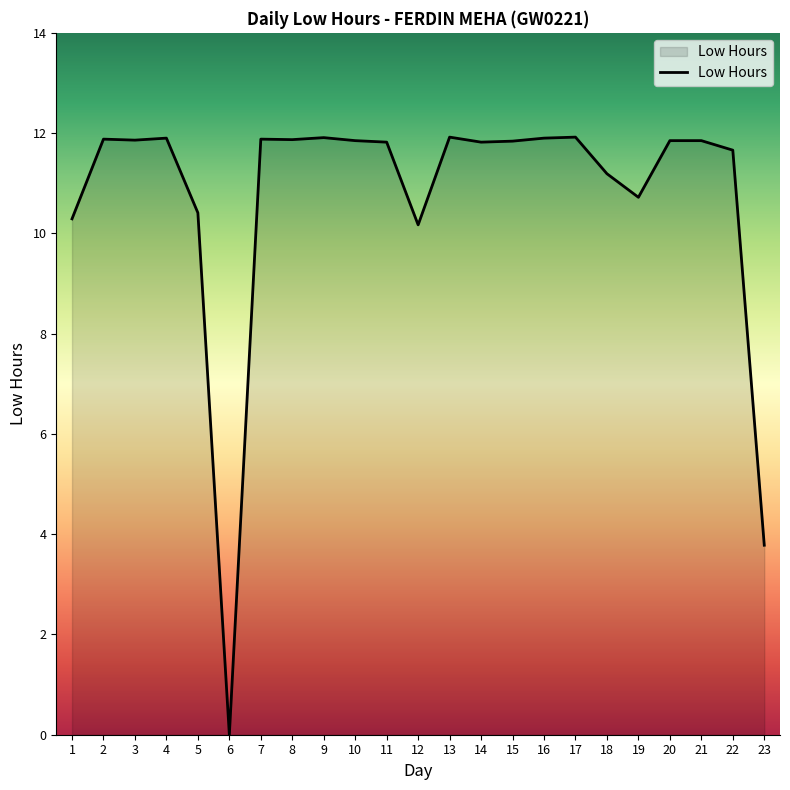

True or false: the data shows 6.7 at 8.

False